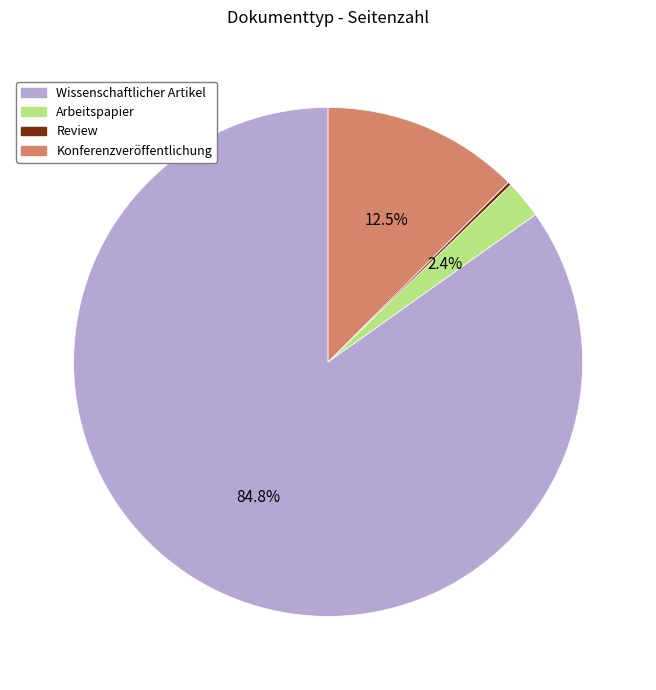

Which slice represents more than half of the pie?

Wissenschaftlicher Artikel